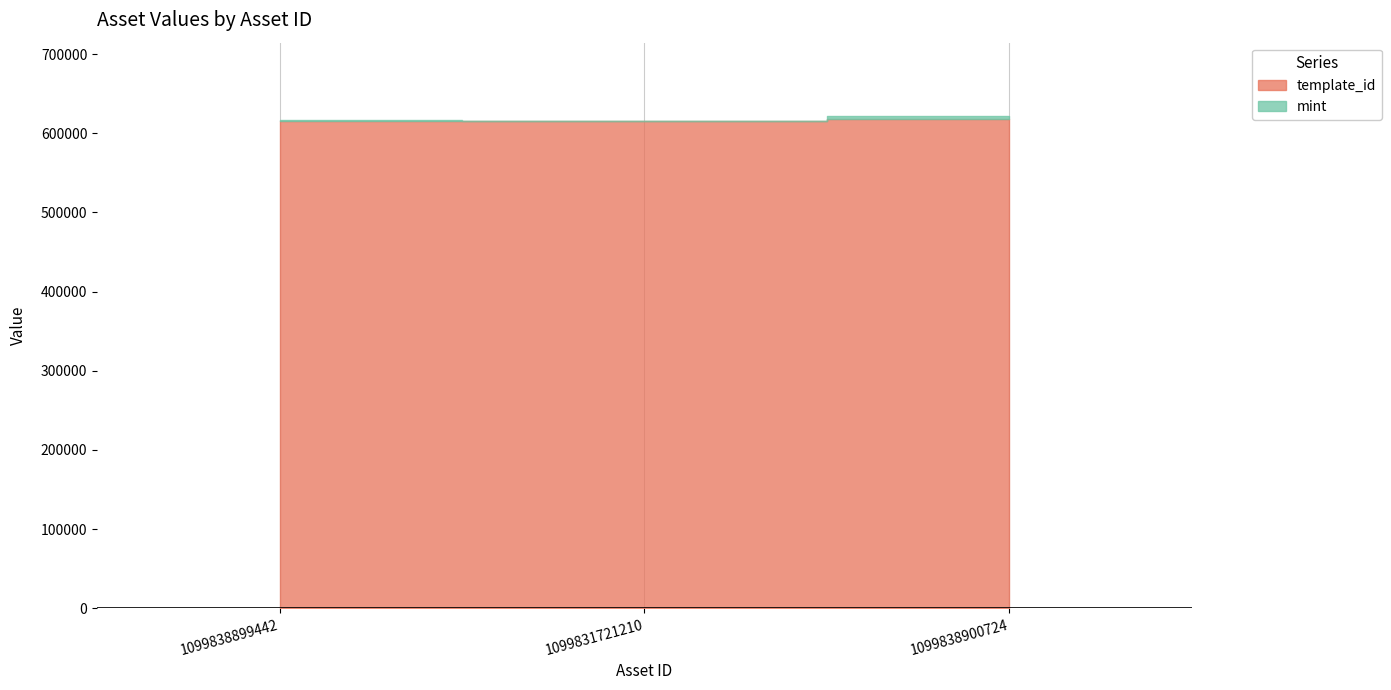

Which category has the lowest value across all series?

1099831721210